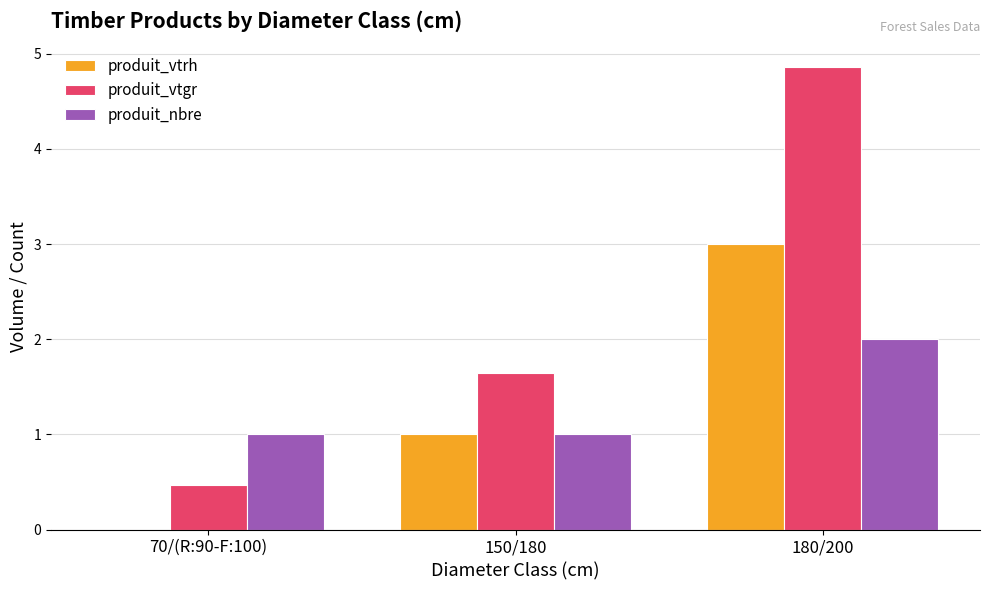

Is the value of produit_vtgr at 150/180 greater than the value of produit_vtrh at 150/180?

Yes